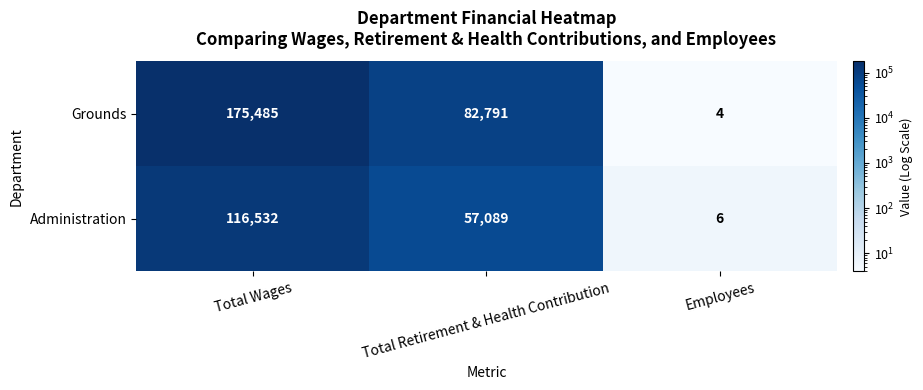

The Administration series shows 116532 at Total Wages. True or false?

True